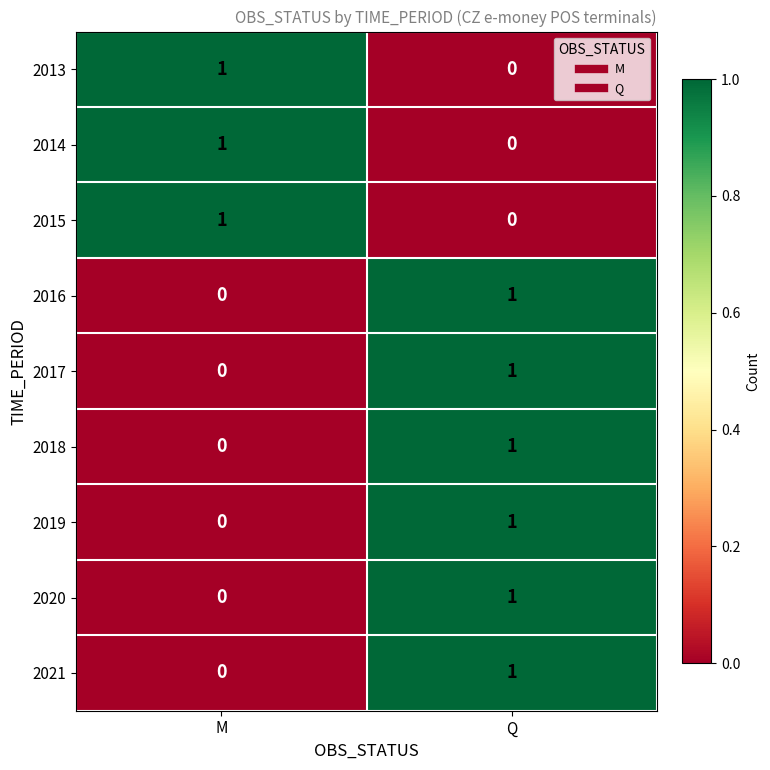

At which label does 2021 reach its minimum?

M